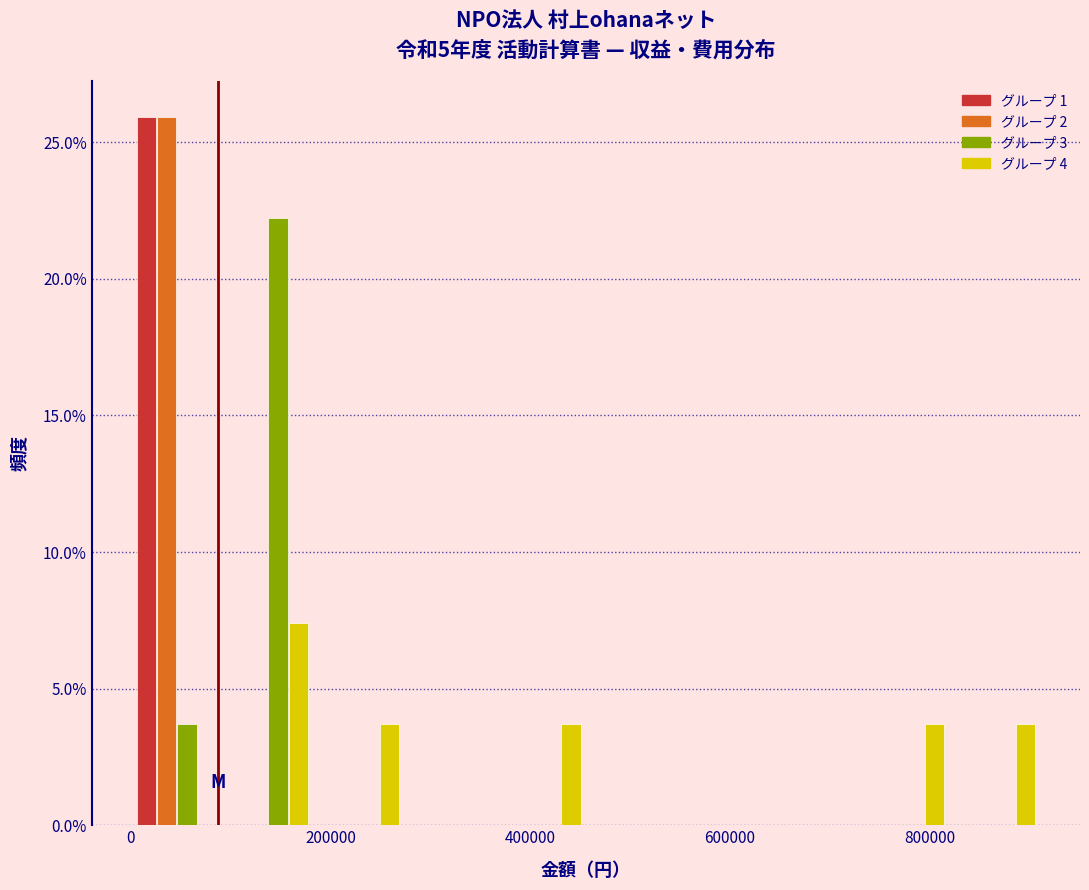

In the グループ 4 series, which range on the x-axis has the tallest bar?

100000 to 180000